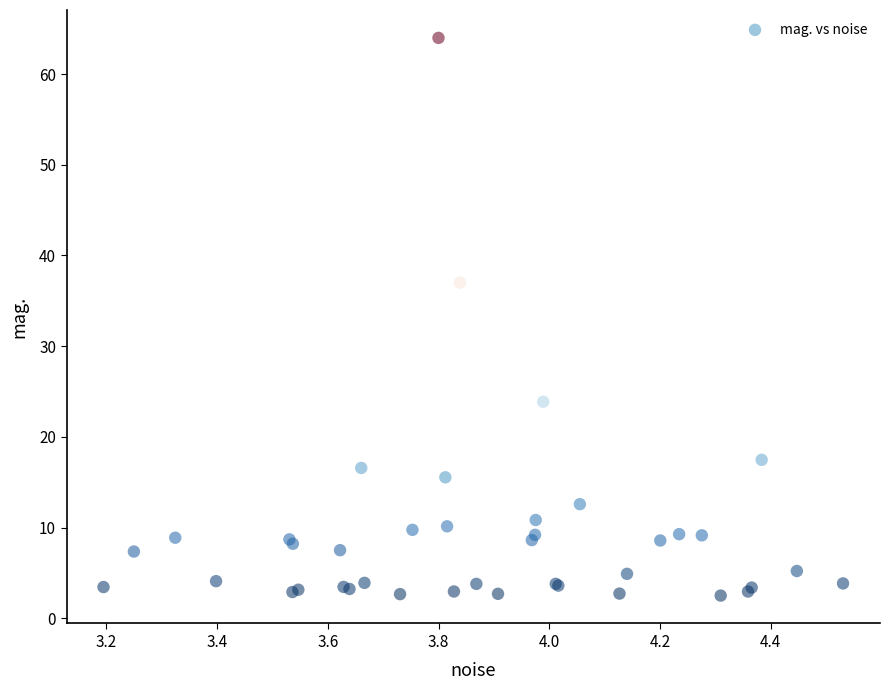

What Y value in the scatter plot is closest to 33?

37.0